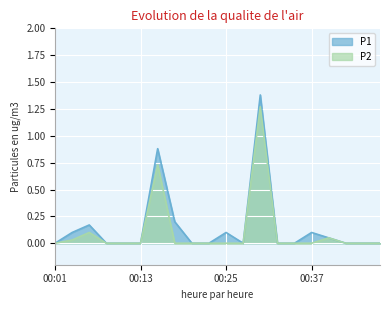

At which label is P2 closest to 0?

00:01